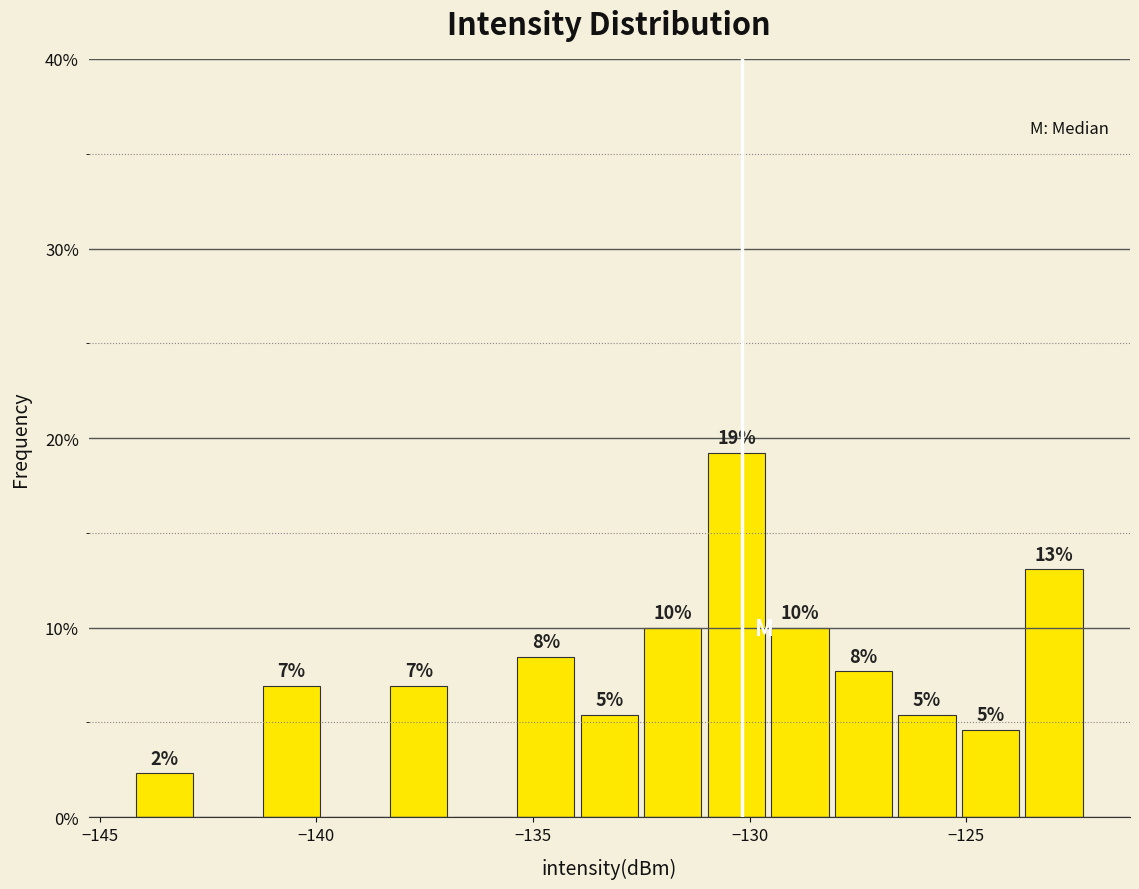

Around what value on the x-axis is the tallest bar? Give the approximate position of its centre, as read against the axis.

-130.5